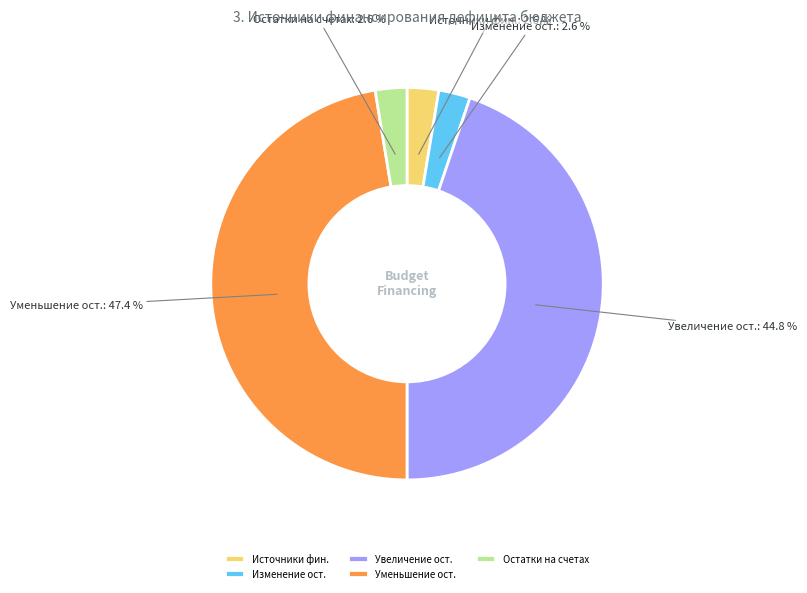

How many segments does this pie chart have?

5